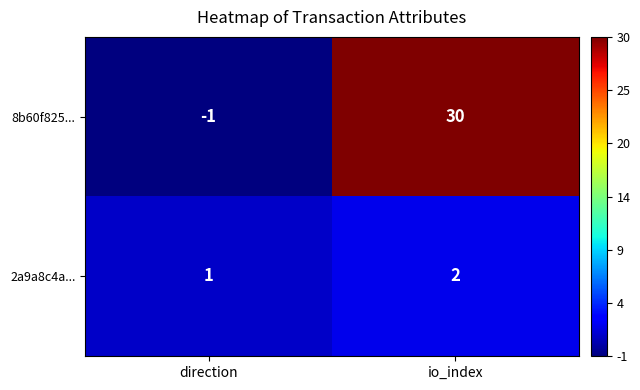

Which category has the lowest value across all series?

direction